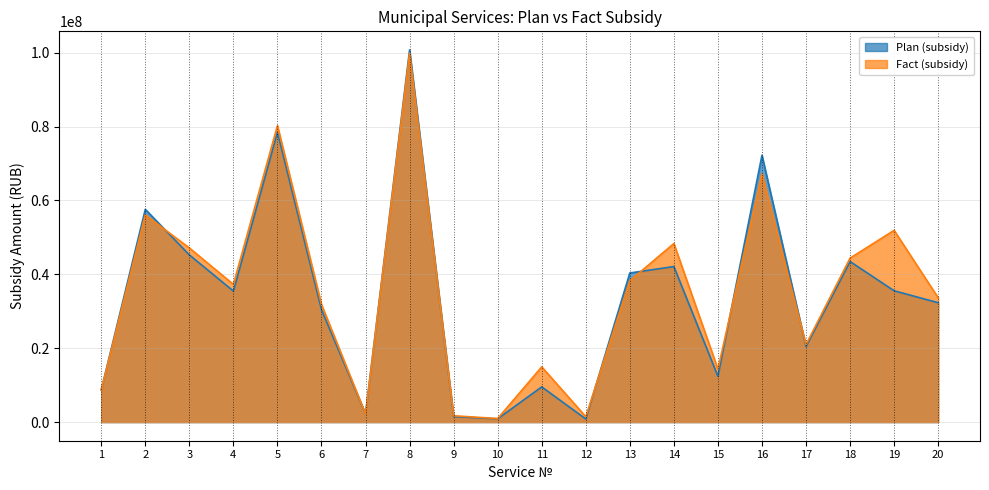

How many intersections are there between Plan (subsidy) and Fact (subsidy)?

7